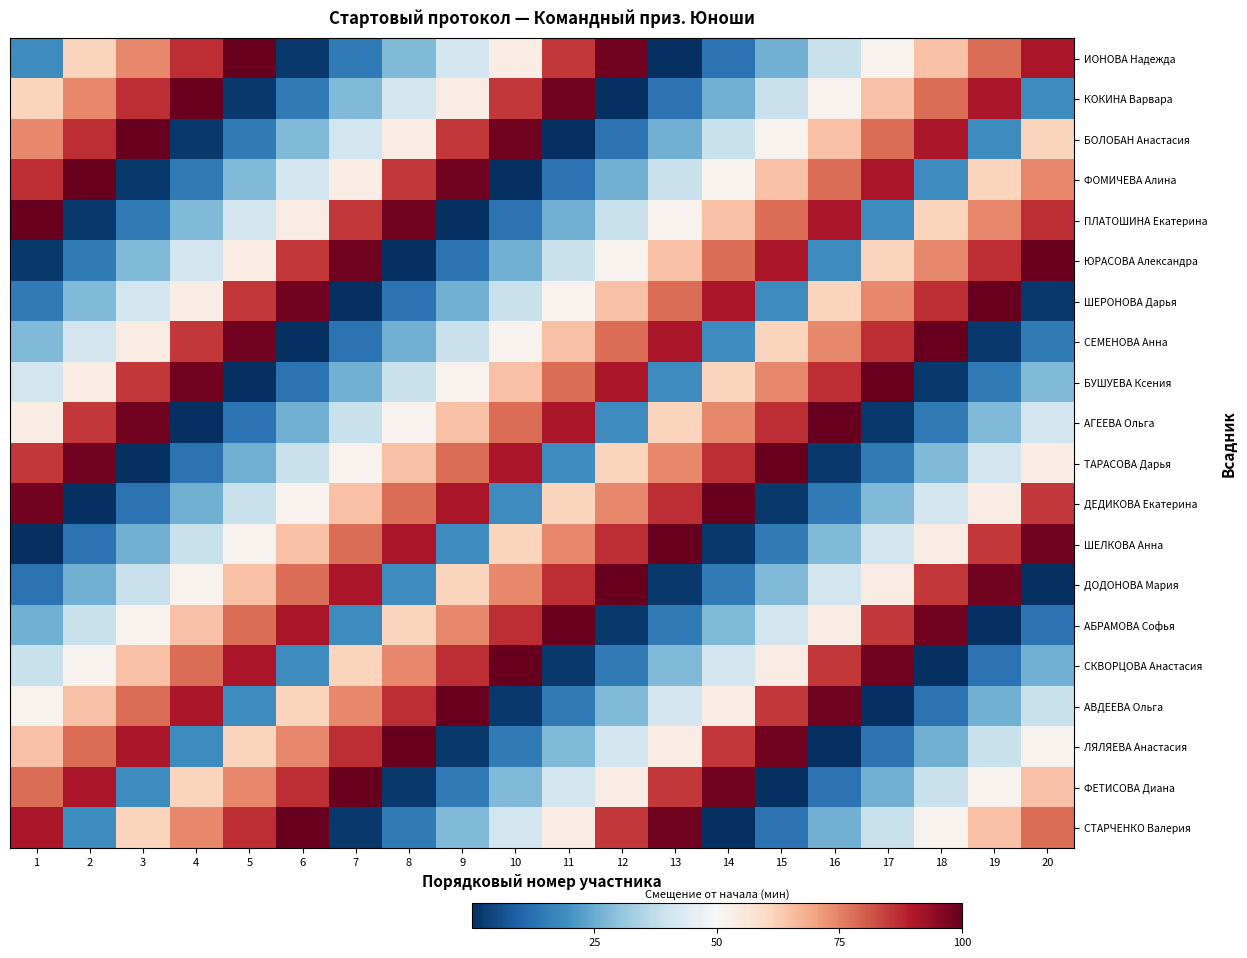

Count the number of categories in the chart.

20